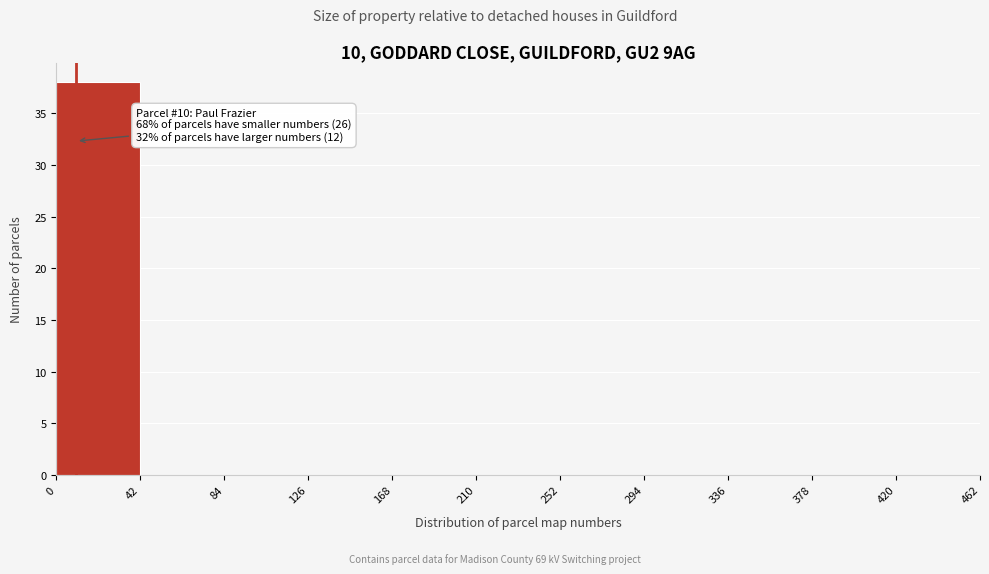

Over which range of the x-axis is the bar tallest?

0 to 42